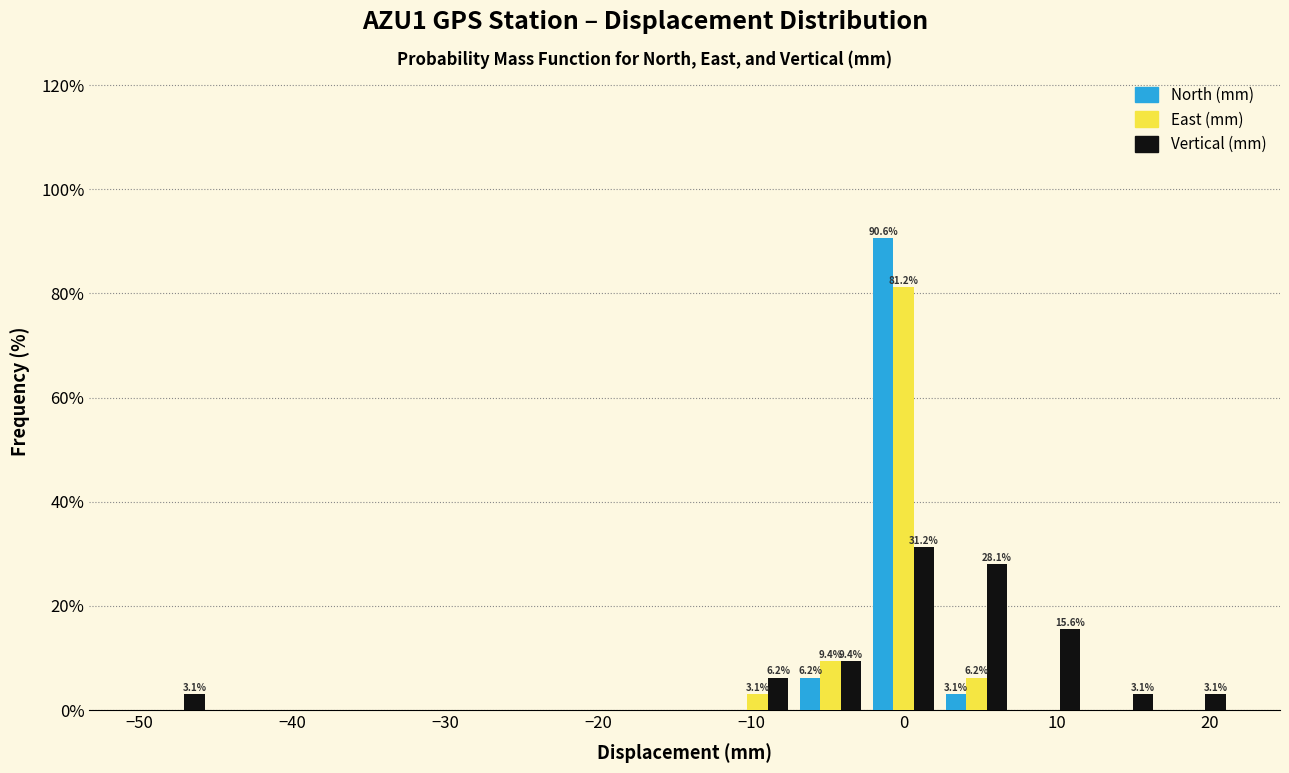

In the Vertical (mm) series, which range on the x-axis has the tallest bar?

-2 to 2